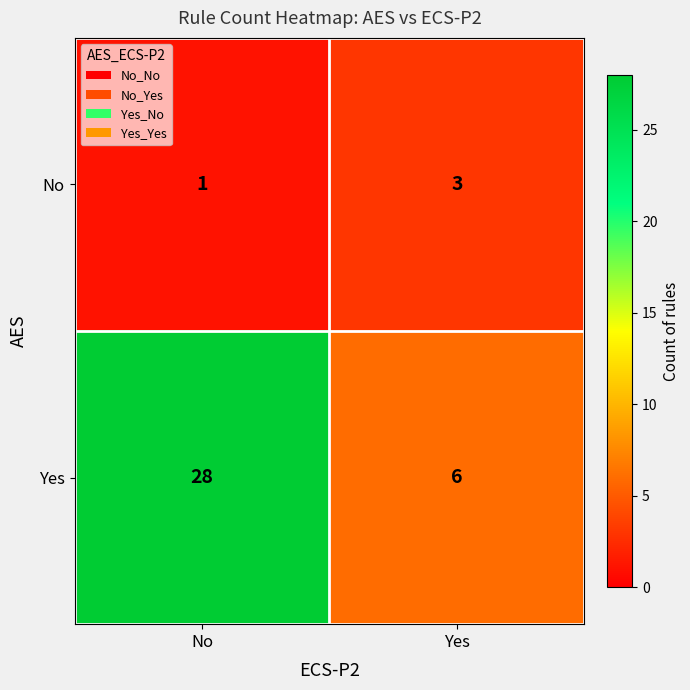

What value does the No series have at Yes?

3